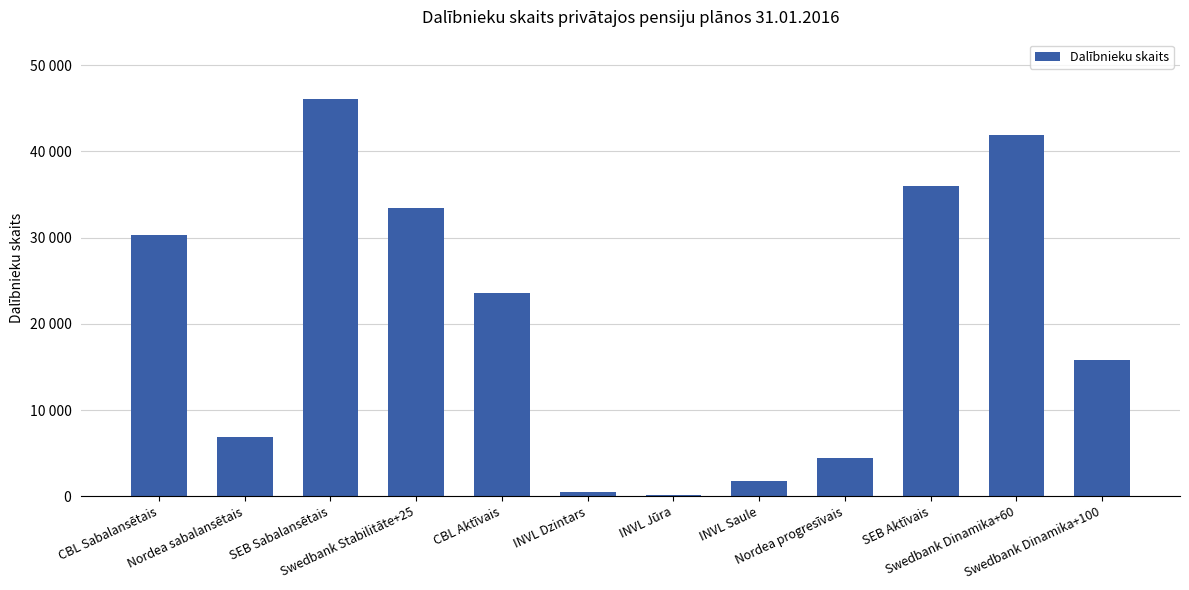

Between SEB Aktīvais and INVL Jūra, which is larger?

SEB Aktīvais